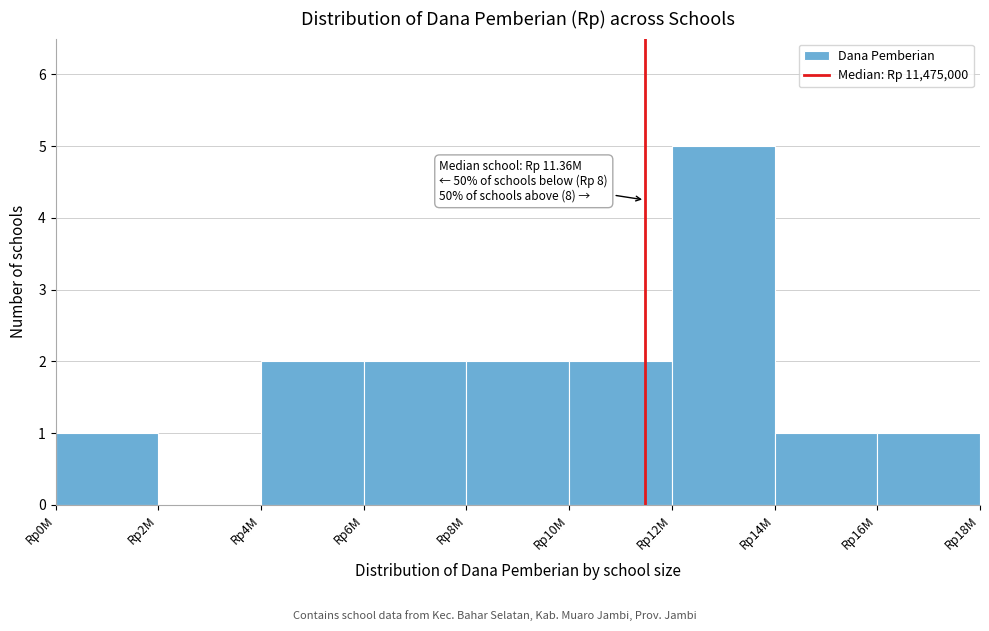

Reading left to right, what are all the values shown in this chart?

Rp0M=1	Rp2M=0	Rp4M=2	Rp6M=2	Rp8M=2	Rp10M=2	Rp12M=5	Rp14M=1	Rp16M=1